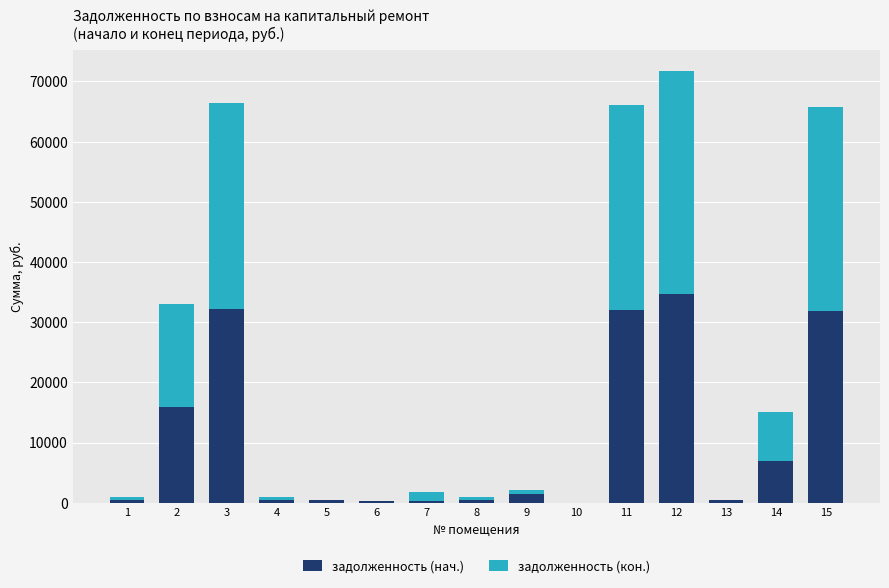

At which category is the sum across all series the highest?

12